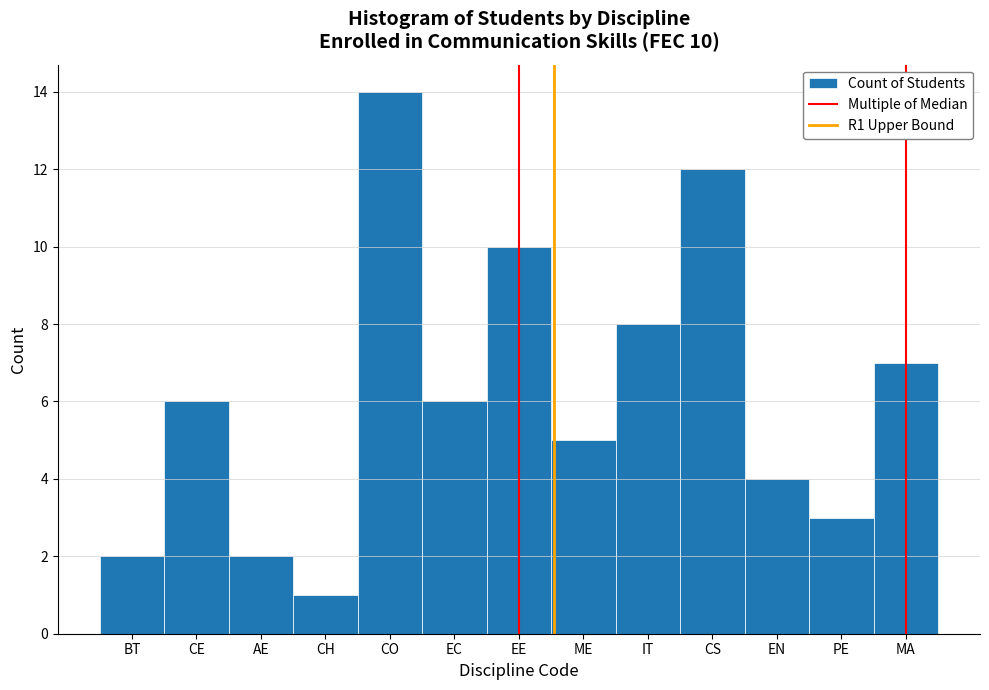

Reading left to right, extract all data points from this chart.

BT=2	CE=6	AE=2	CH=1	CO=14	EC=6	EE=10	ME=5	IT=8	CS=12	EN=4	PE=3	MA=7